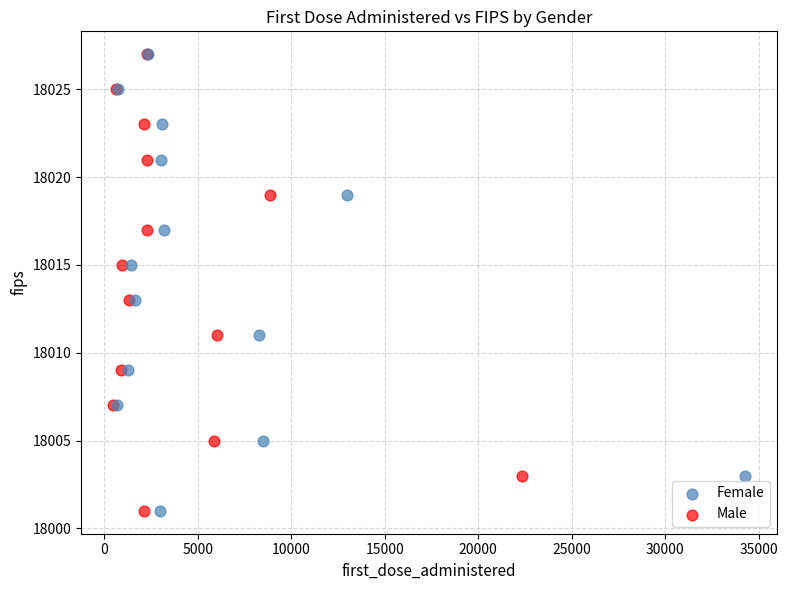

What are all the series names shown in the legend?

Female, Male